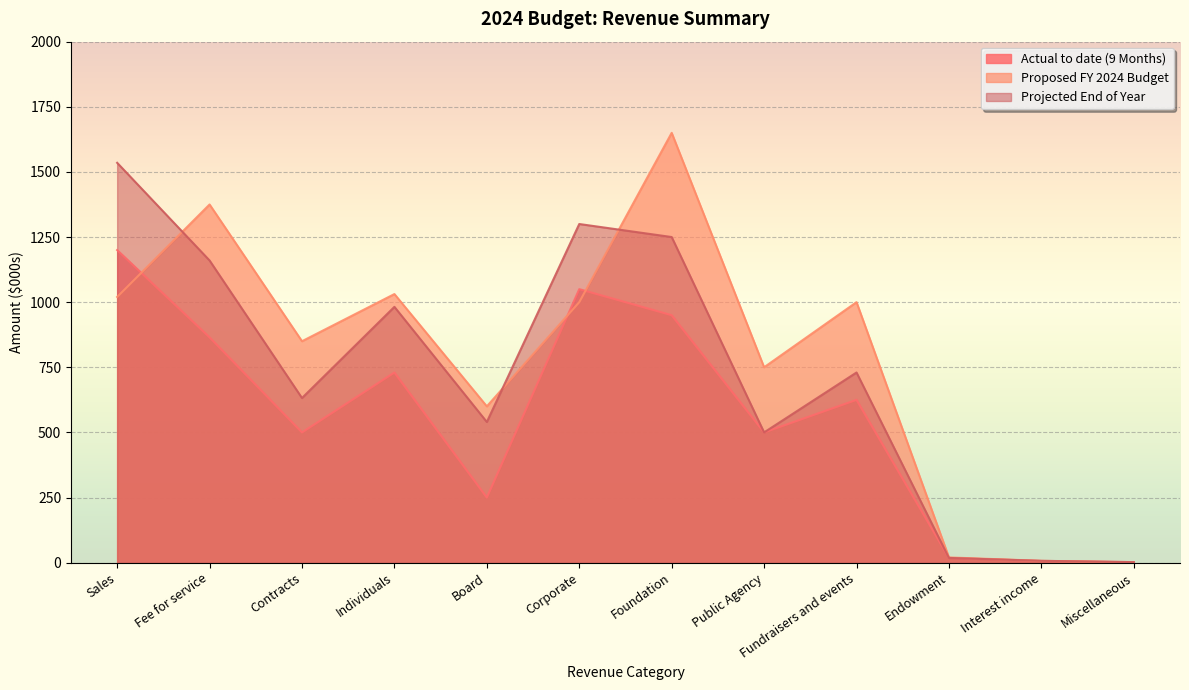

What is the sum of all Proposed FY 2024 Budget values?

9304.1